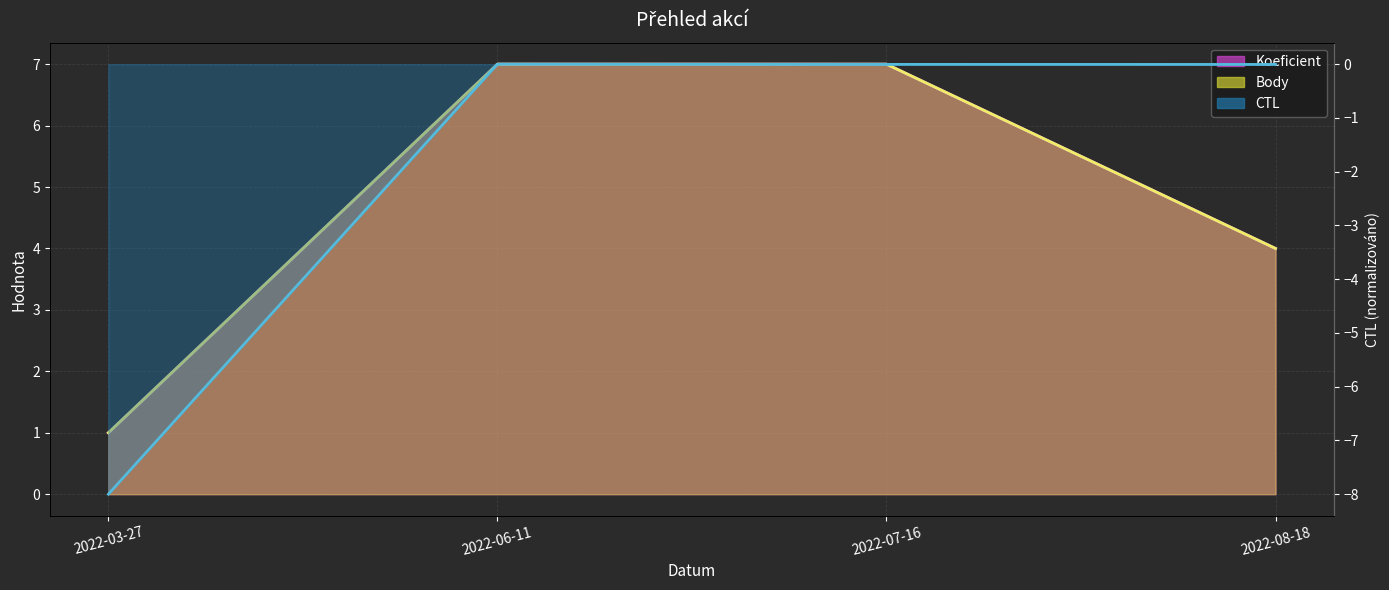

At which category does CTL reach its first local peak?

2022-06-11